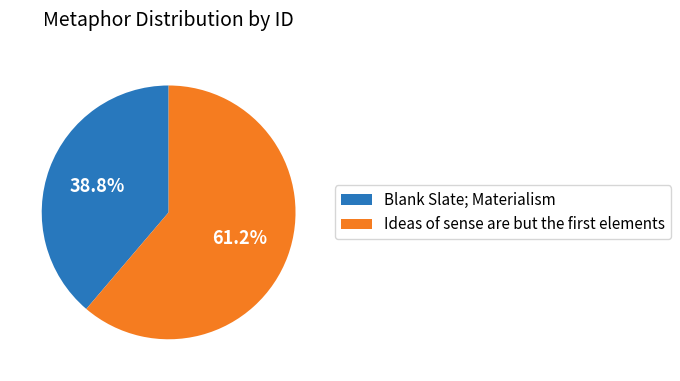

Which slice is the smallest?

Blank Slate; Materialism